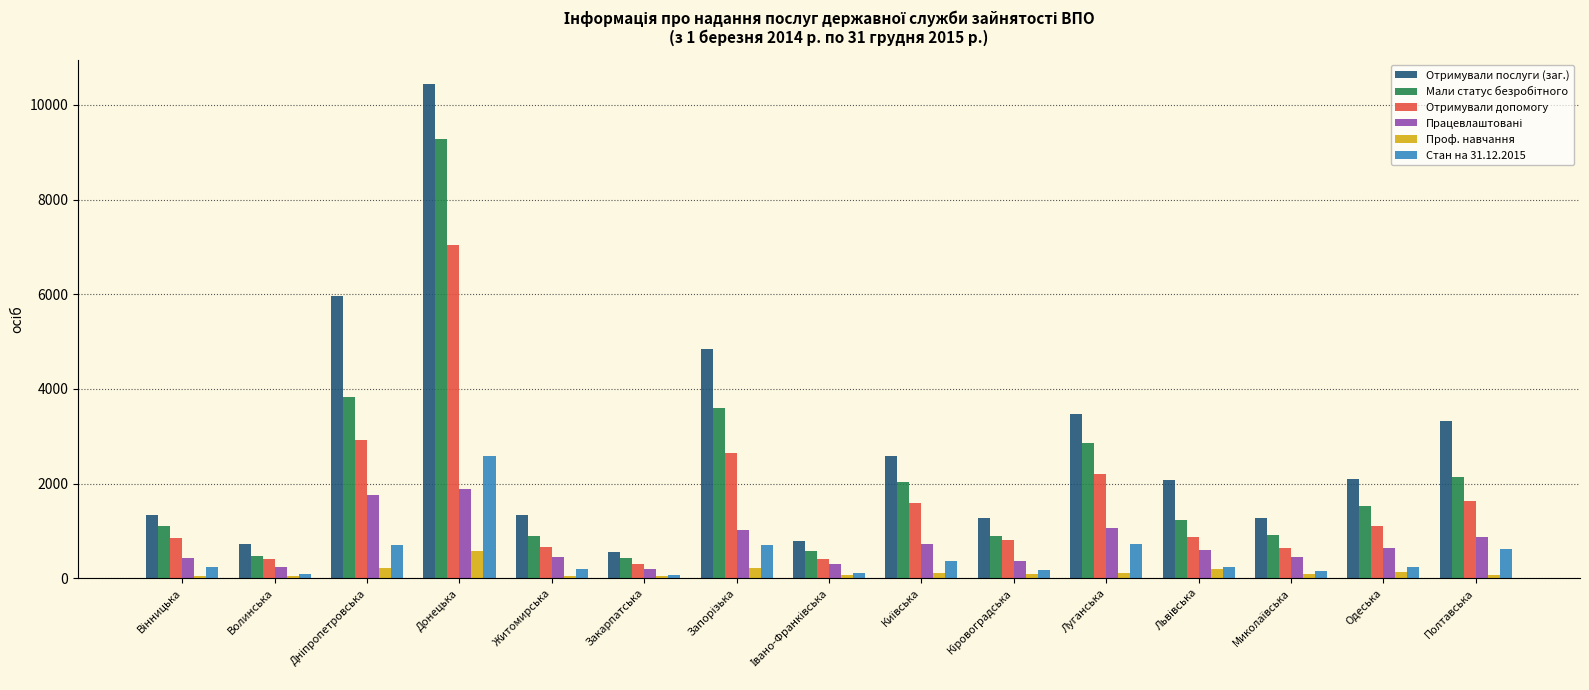

At how many categories does at least one series exceed 6757?

1